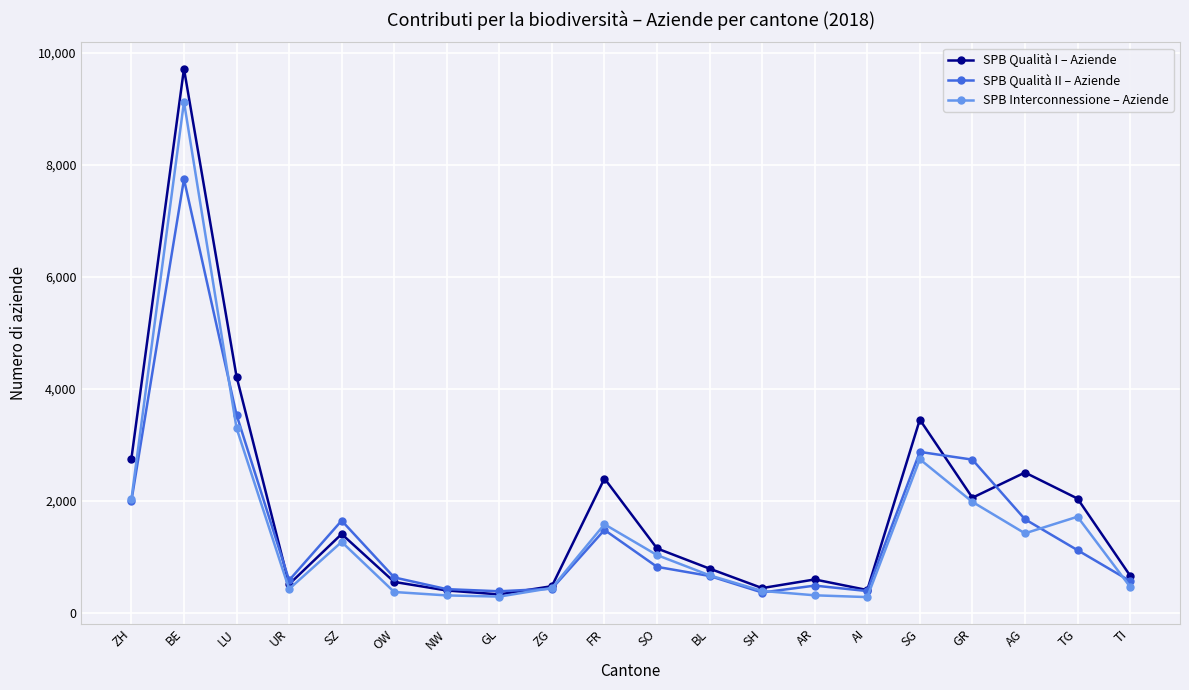

Where is SPB Interconnessione – Aziende nearest to the value 4706?

LU